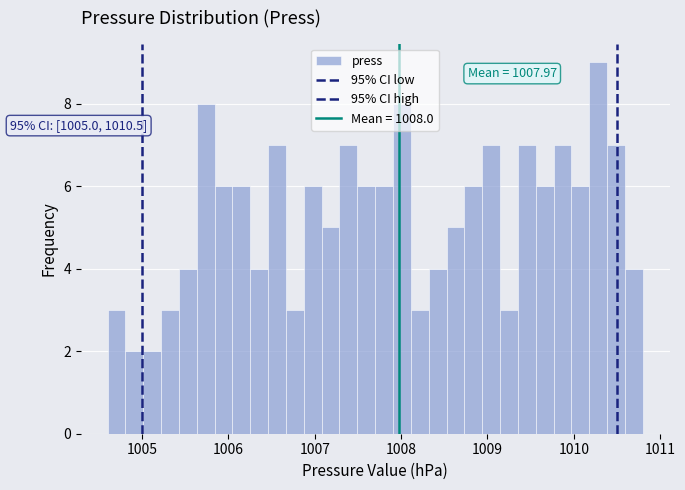

Around what value on the x-axis is the tallest bar? Give the approximate position of its centre, as read against the axis.

1010.3